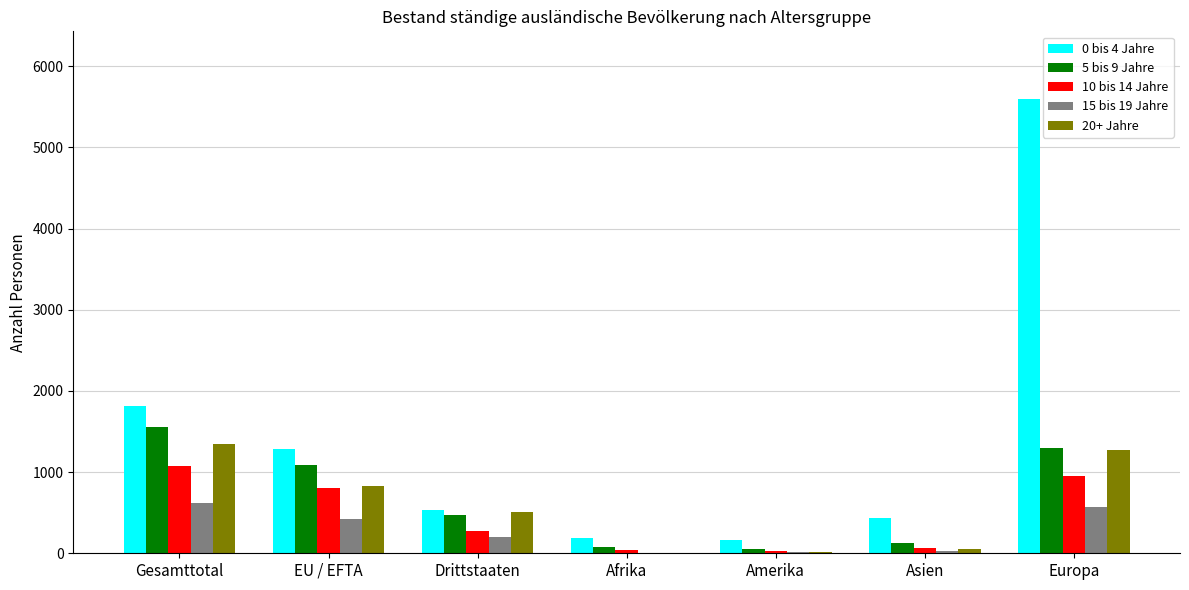

Read the 5 bis 9 Jahre value at Drittstaaten.

473